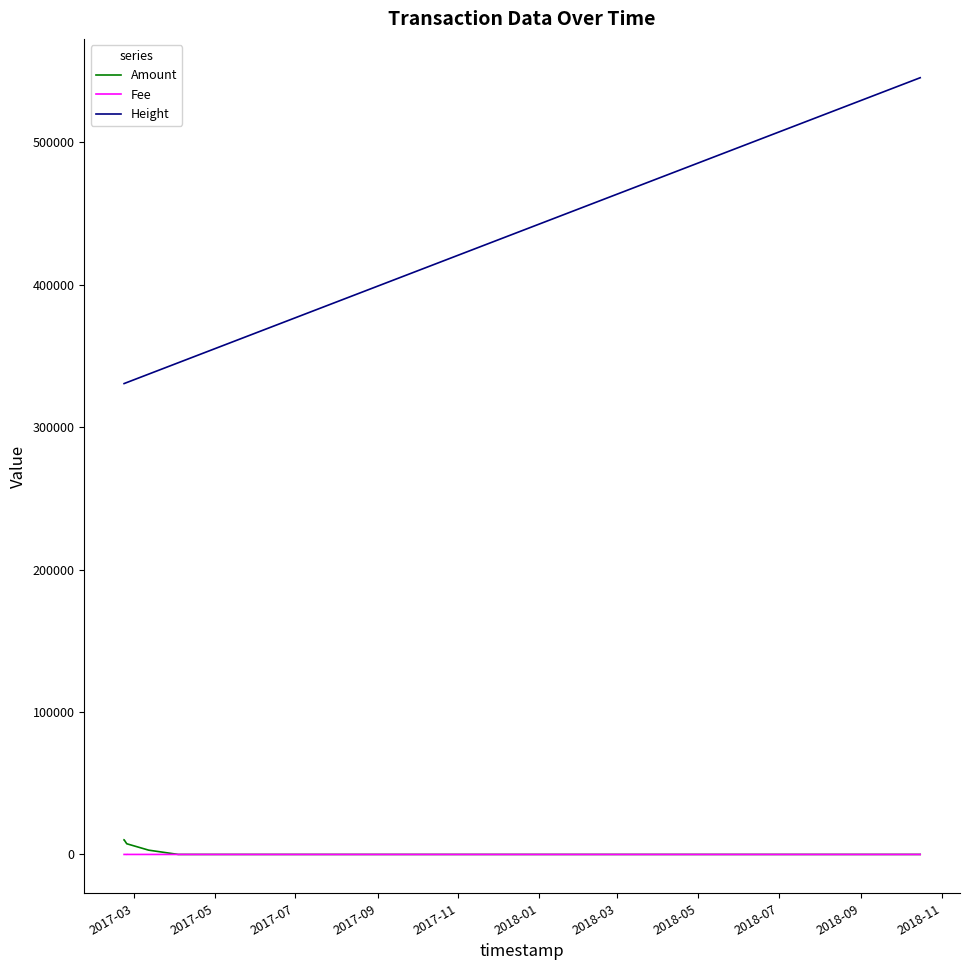

True or false: Height and Fee intersect in this chart.

False